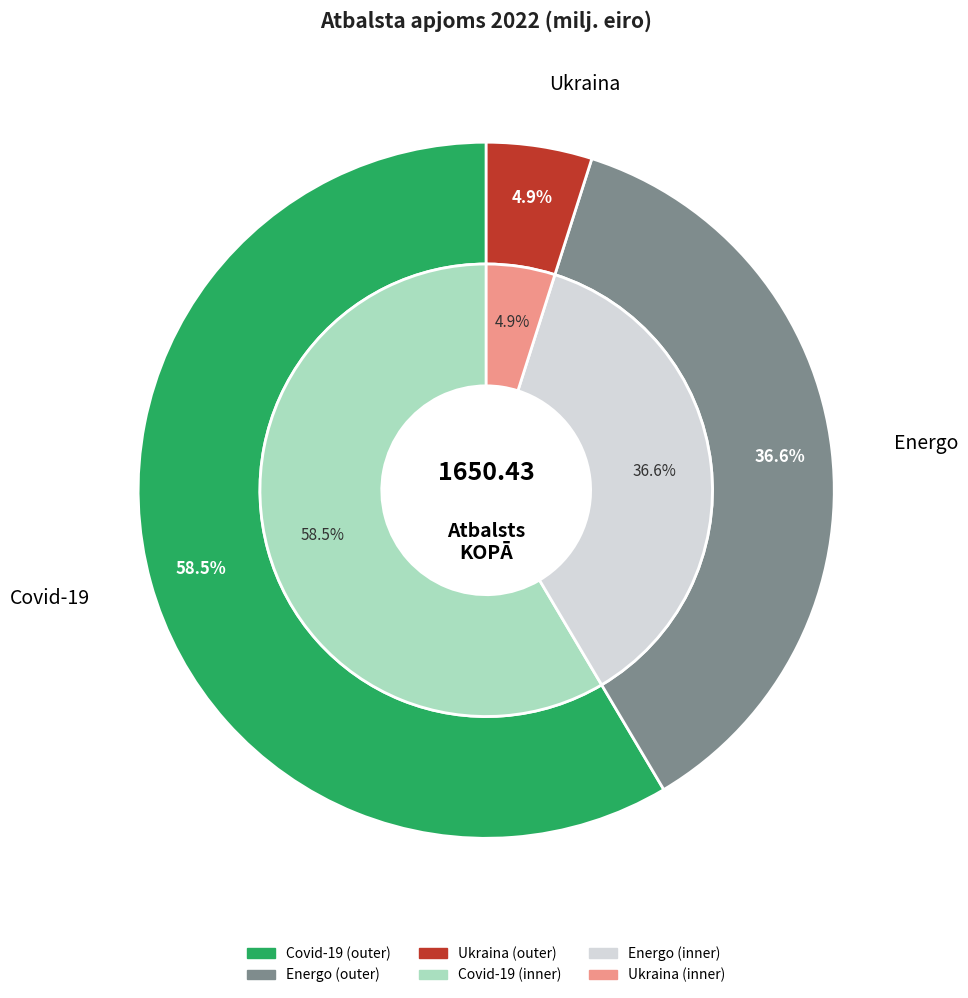

Is Energo the majority of the pie?

No